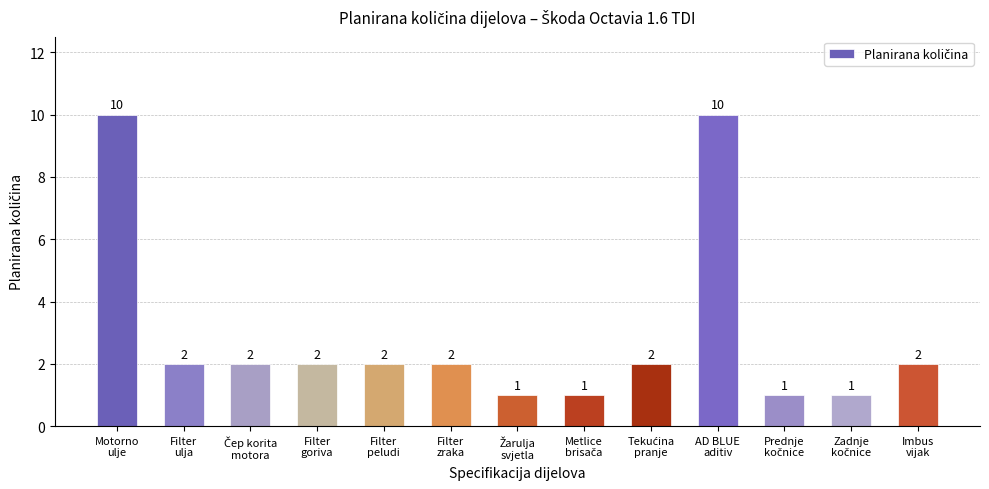

What is the difference between the second highest and minimum values?

9